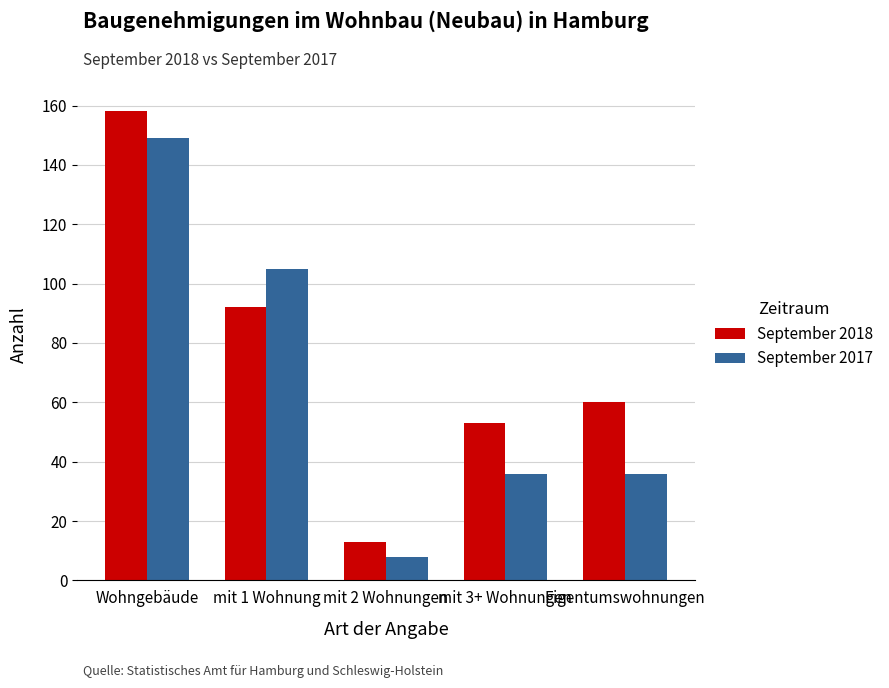

How many data points does each series have?

5